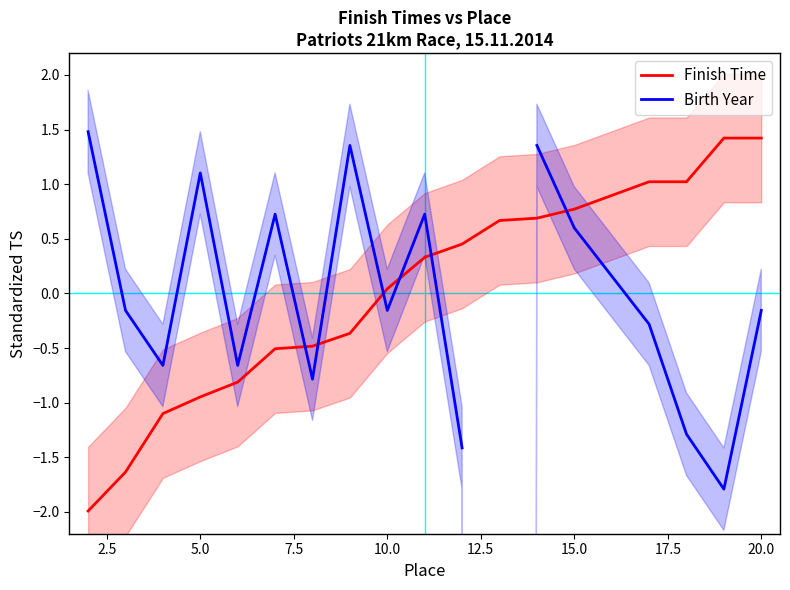

What is the minimum value for Finish Time?

-2.0